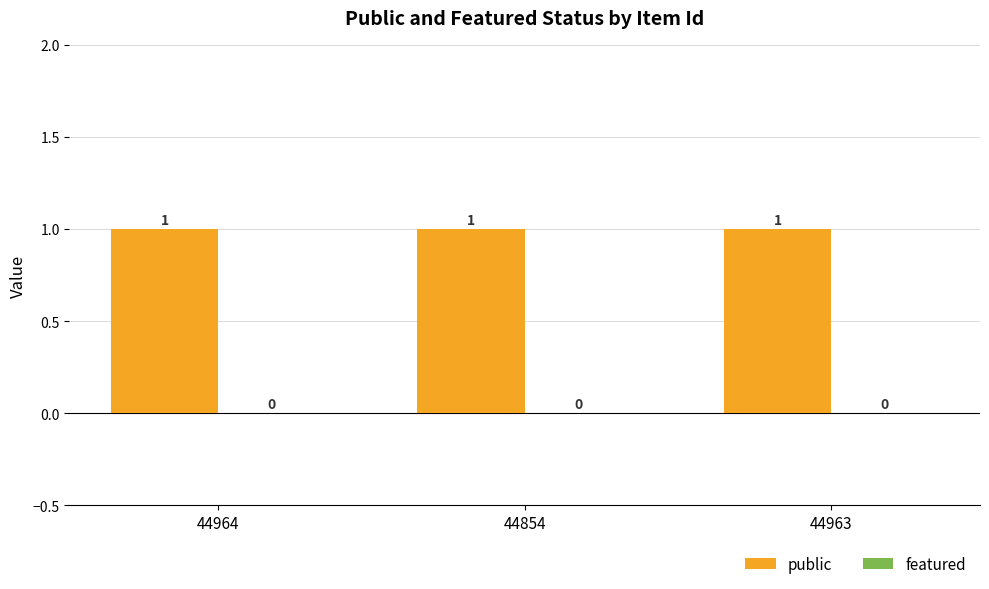

Which series has the largest total across all categories?

public